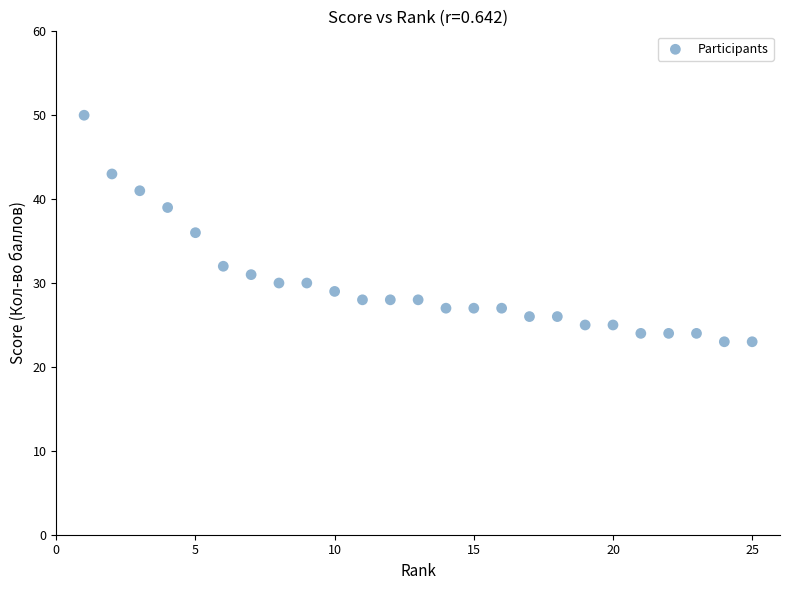

What is the range of X values (max minus min)?

24